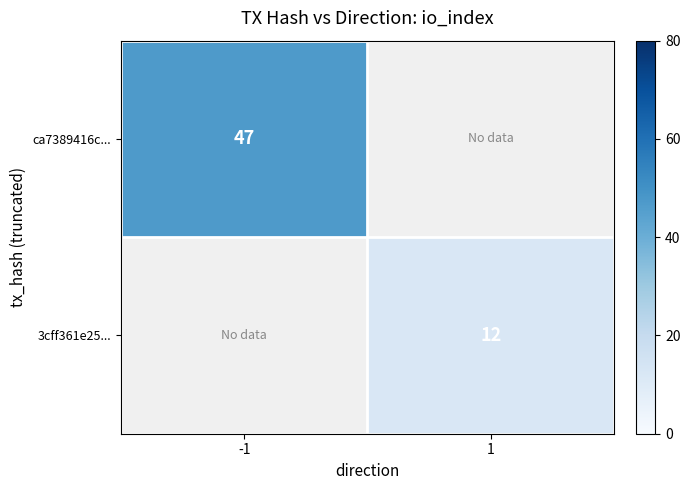

Is it true that ca7389416c... equals 47 at -1?

True